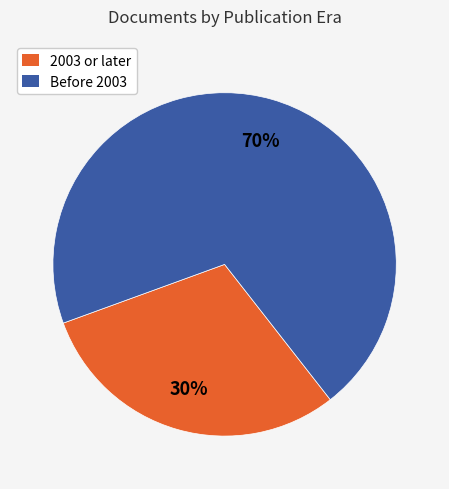

Count the number of slices in the pie.

2